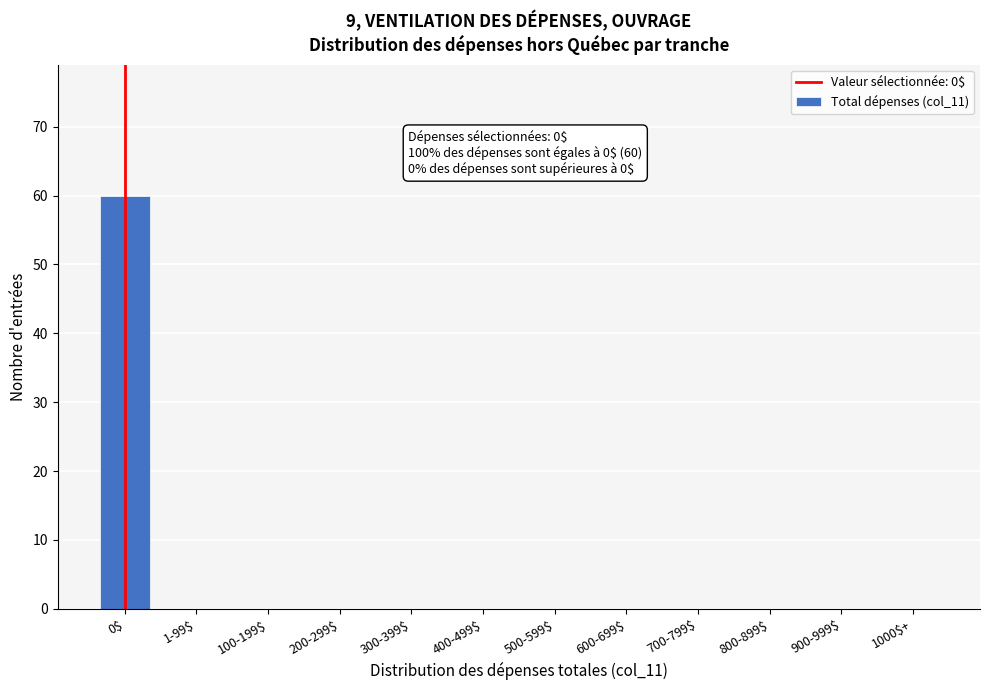

The value at 1000$+ is 0. True or false?

True